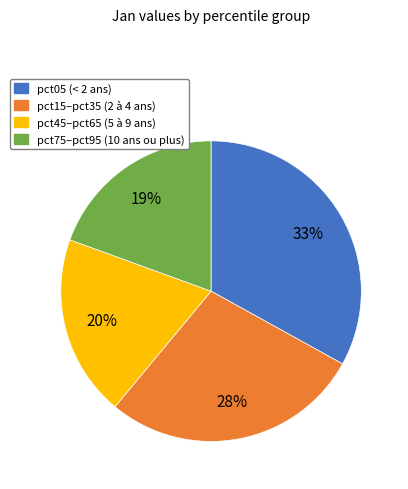

To the nearest percent, what is the difference between the largest and smallest slice percentages?

14%